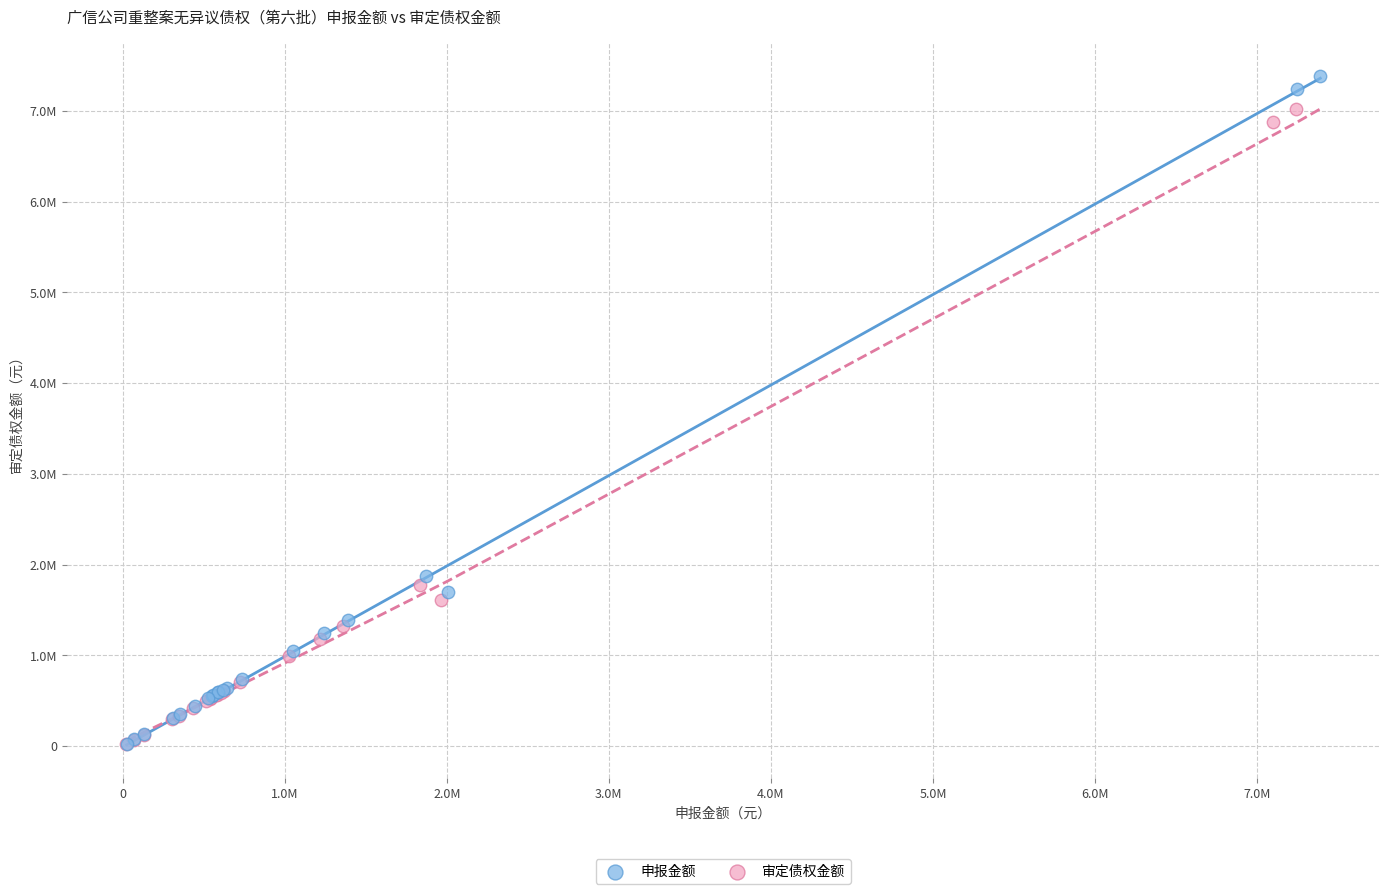

What are all the series names shown in the legend?

申报金额, 审定债权金额